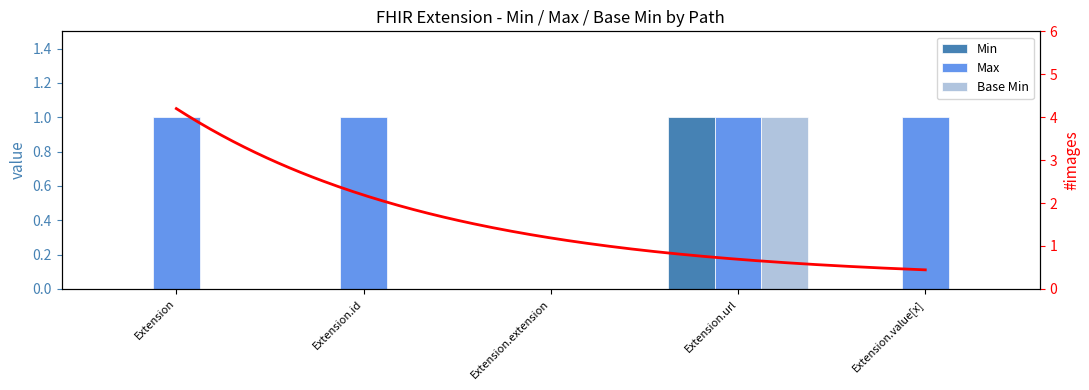

What position from the left is Extension.id?

2